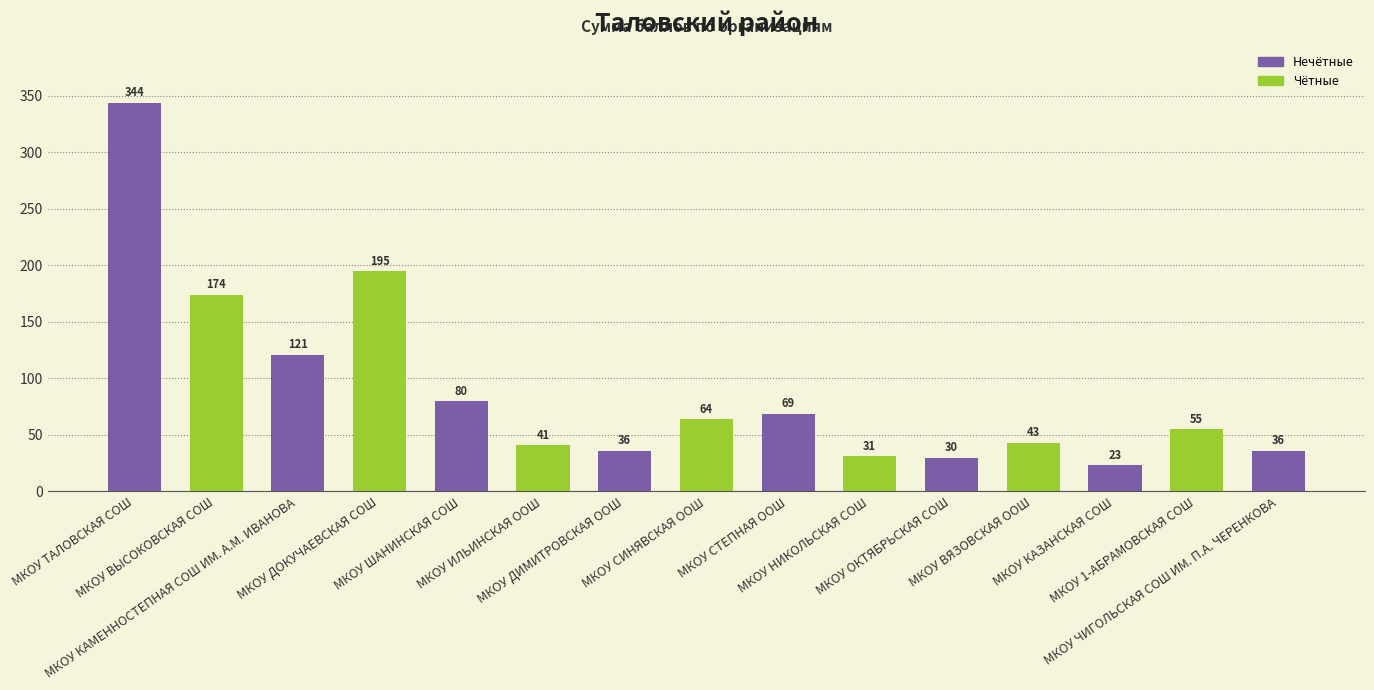

At which label is the value closest to 183?

МКОУ ВЫСОКОВСКАЯ СОШ